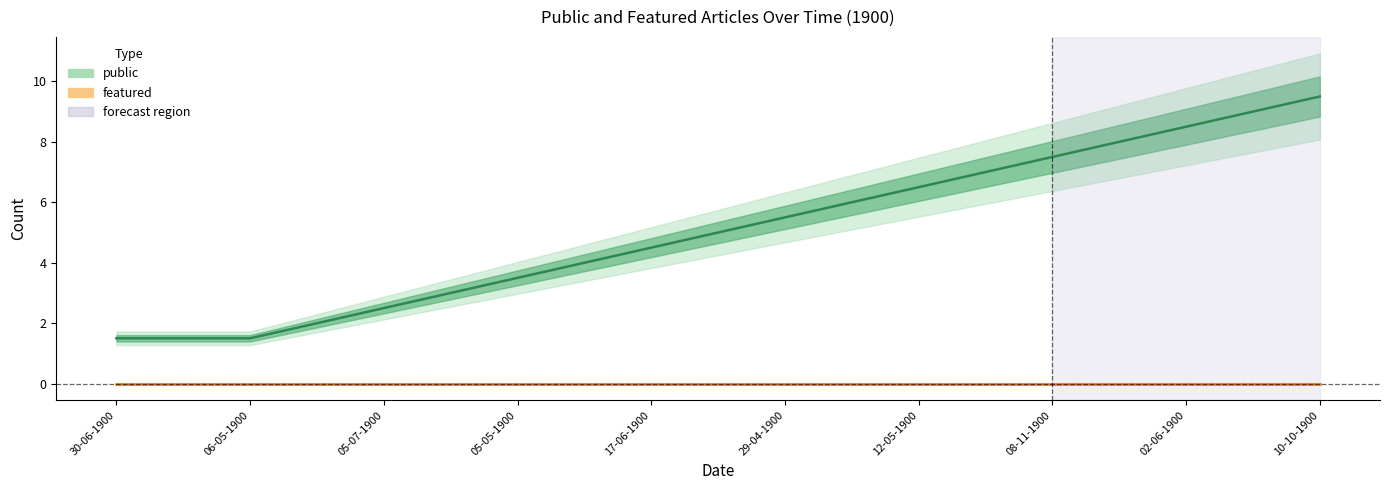

Reading right to left, extract all data points from this chart.

public: 9.5	8.5	7.5	6.5	5.5	4.5	3.5	2.5	1.5	1.5
featured: 0.0	0.0	0.0	0.0	0.0	0.0	0.0	0.0	0.0	0.0